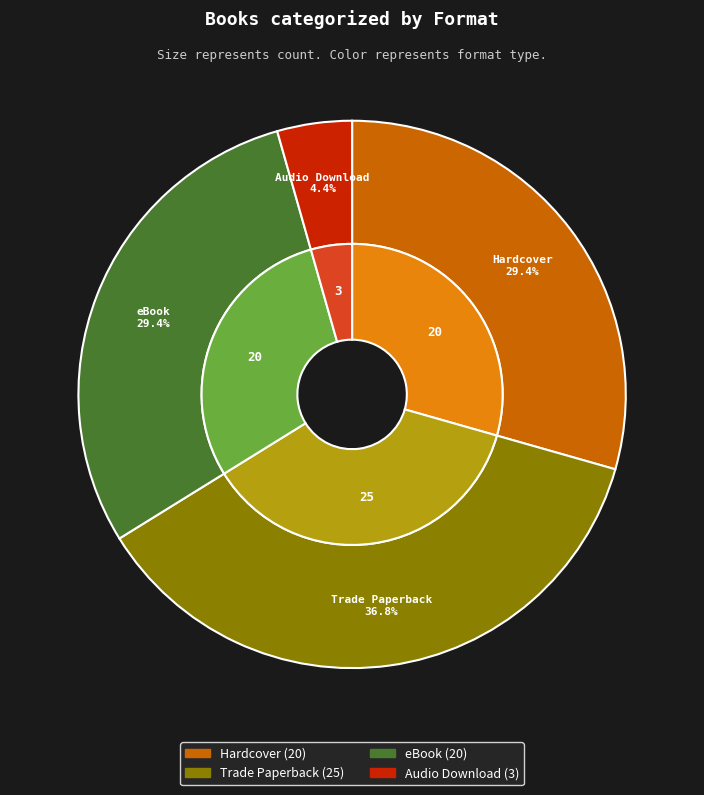

Which slice is the largest?

Trade Paperback